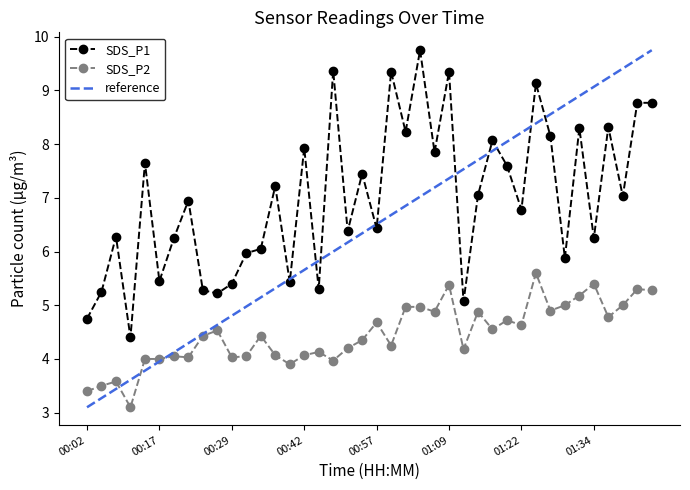

Which series has the widest spread of values?

reference